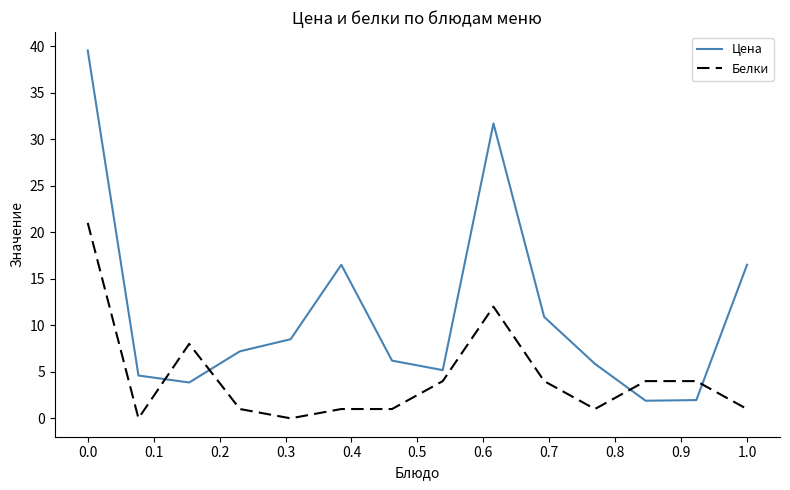

Which series has the largest total across all categories?

Цена